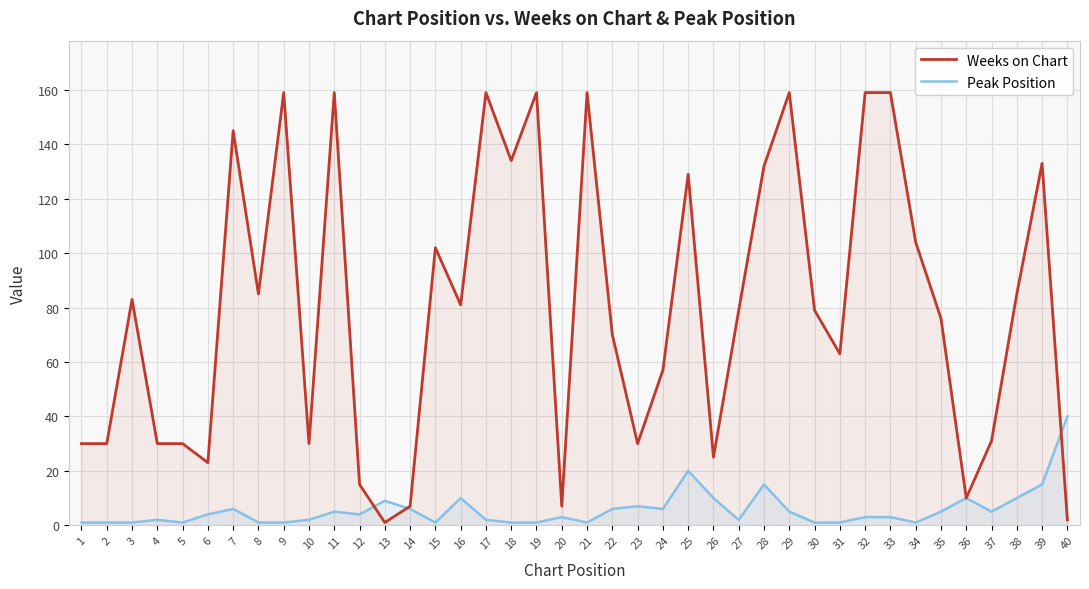

Which category has the highest value across all series?

9